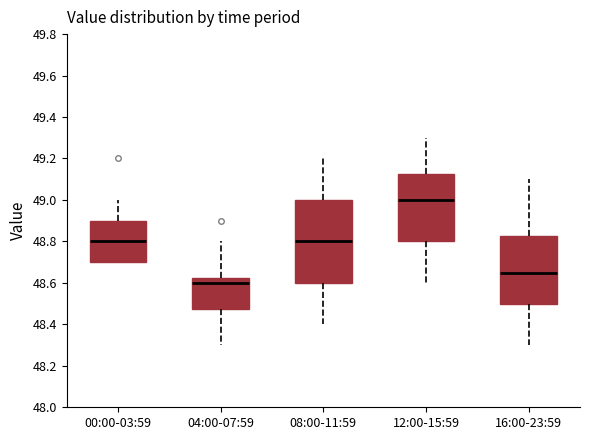

Where does the lower whisker of the box for 04:00-07:59 end on the y-axis? The values are not printed on the chart, so give them approximately, as read against the axis.

48.30